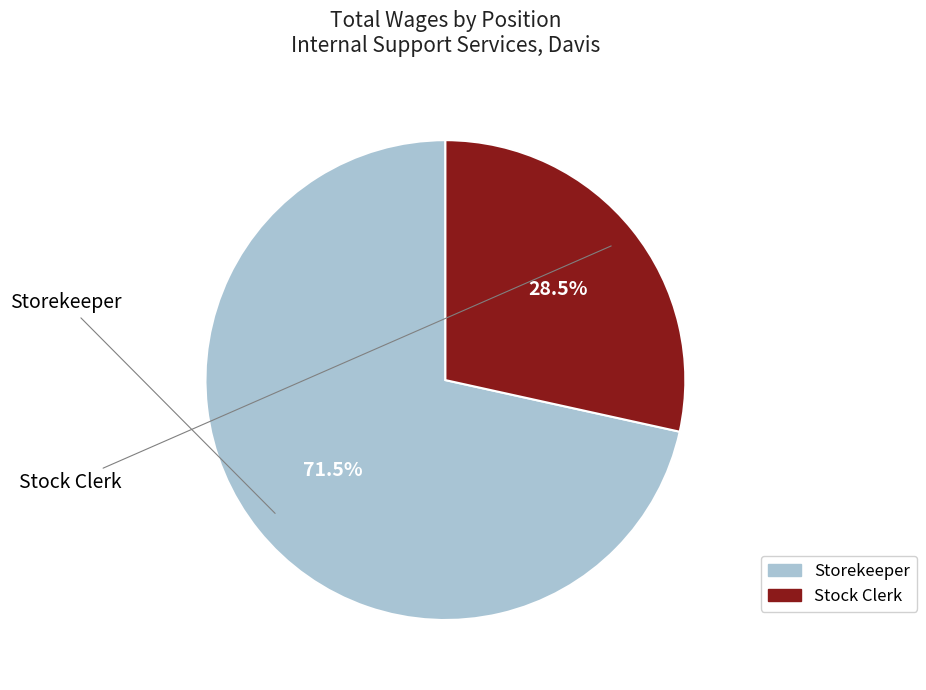

What portion of the pie excludes Storekeeper?

28.5%